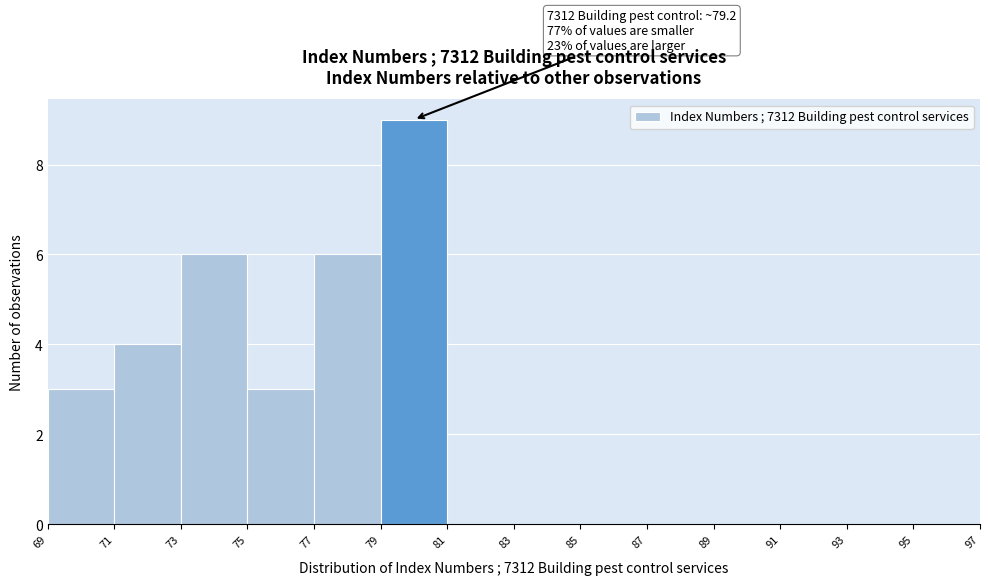

Which range on the x-axis has the tallest bar?

79 to 81